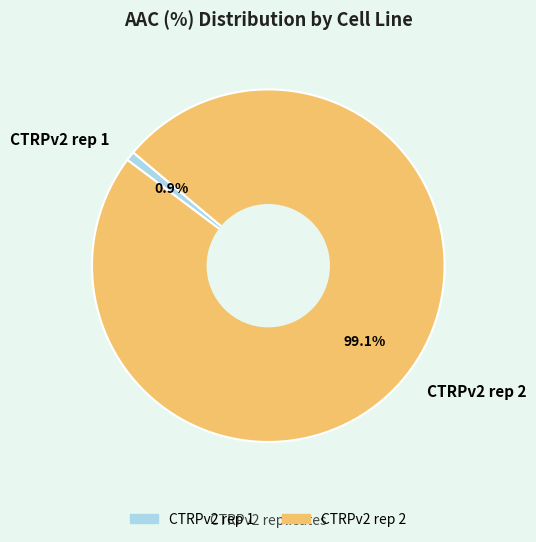

To the nearest percent, what is the combined percentage of CTRPv2 rep 2 and CTRPv2 rep 1?

100%